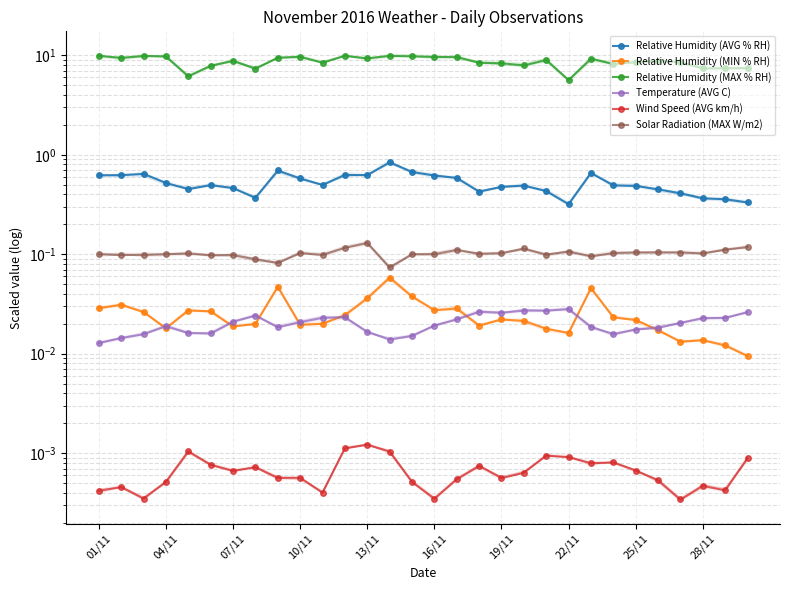

Which has a higher value, 28 or 13/11?

13/11